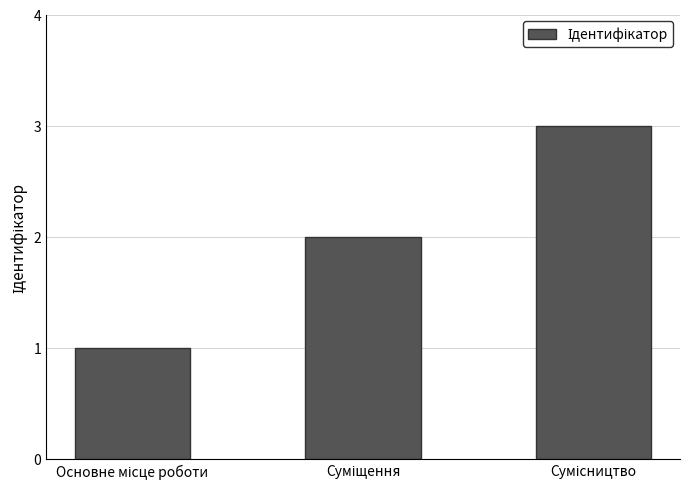

What is the maximum value shown in the chart?

3